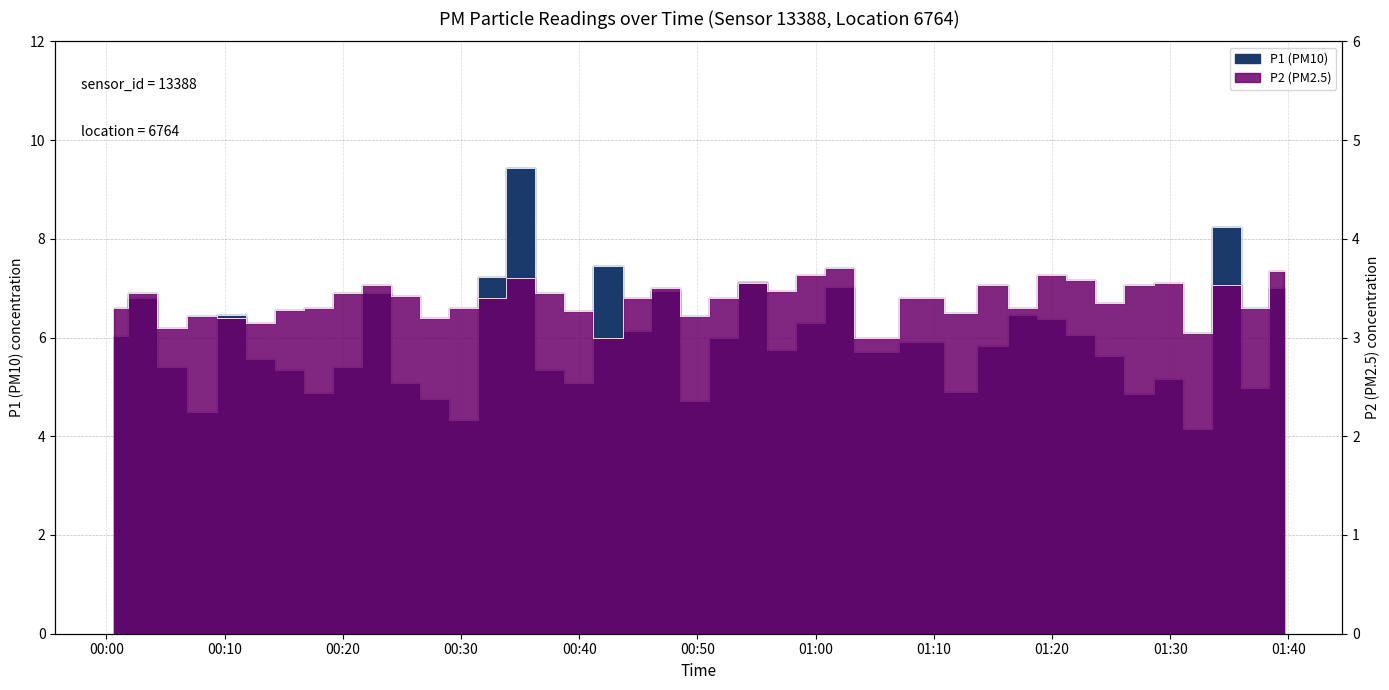

At how many categories does at least one series exceed 6?

17